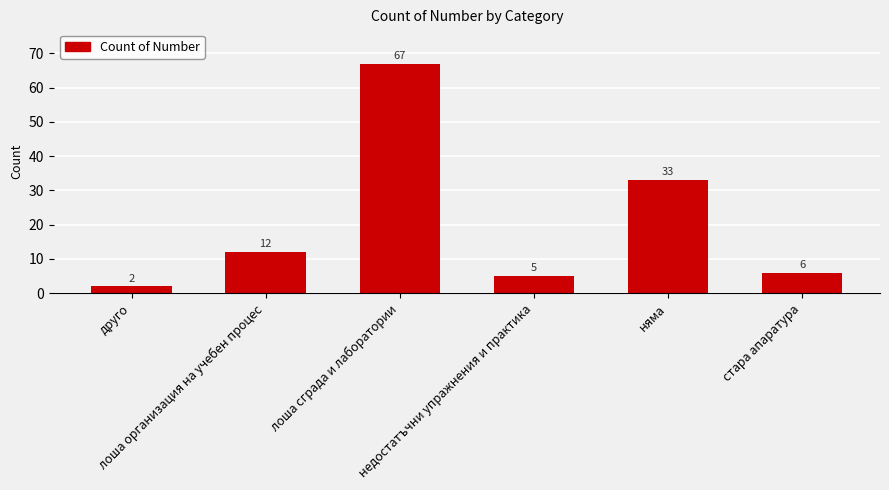

Does the chart contain stacked bars?

No